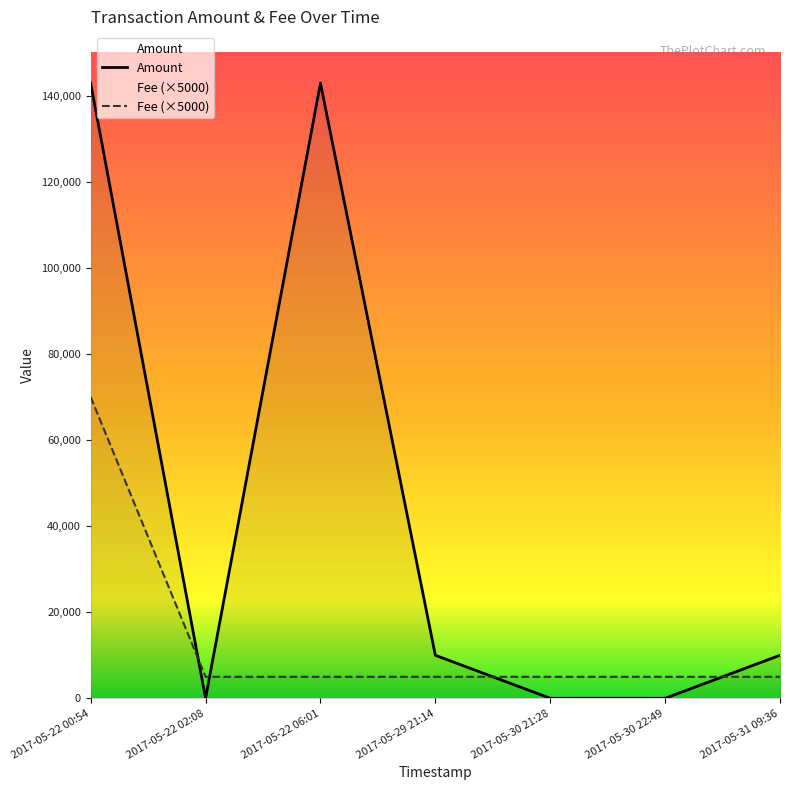

Where does the Amount series first go above 9998?

2017-05-22 00:54